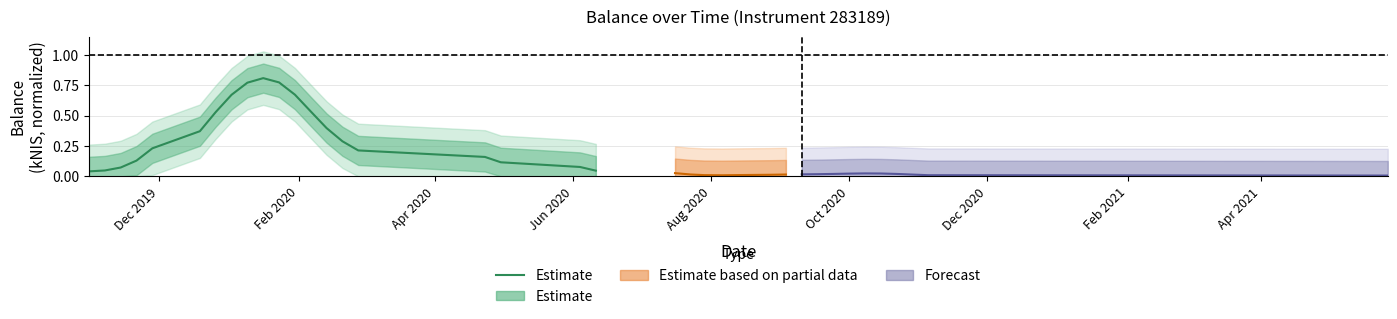

Count the number of categories in the chart.

20